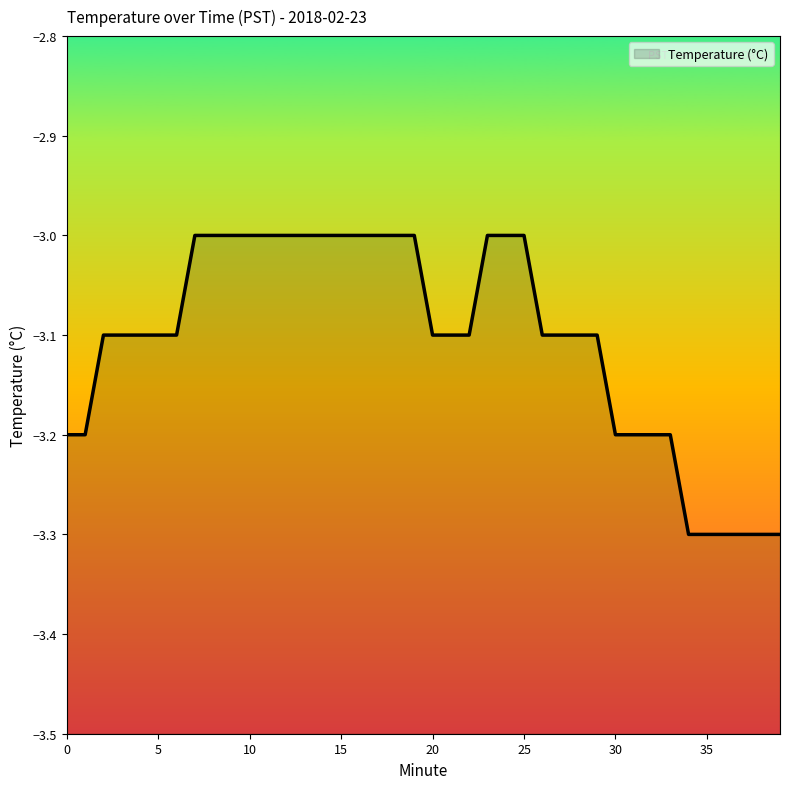

True or false: the data shows -3.1 at 29.

True